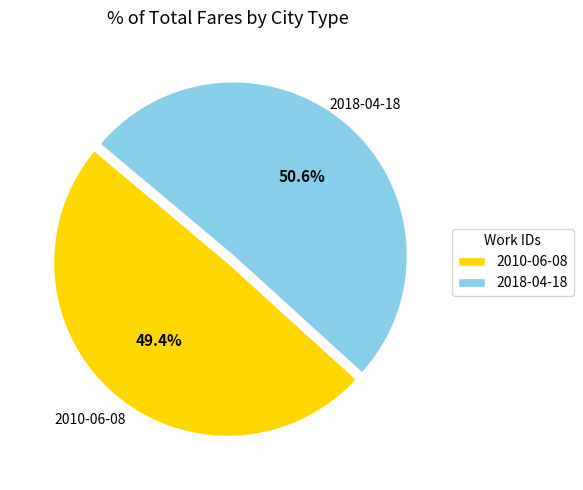

True or false: 2010-06-08 accounts for 49% of the total.

True